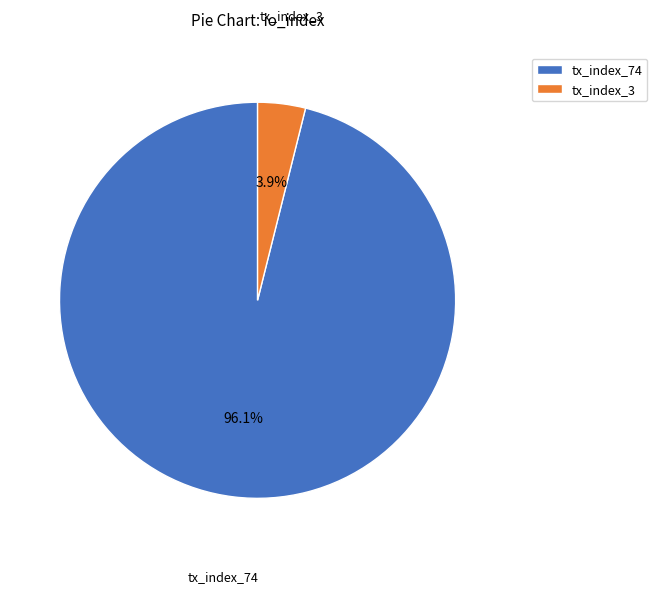

How many segments does this pie chart have?

2